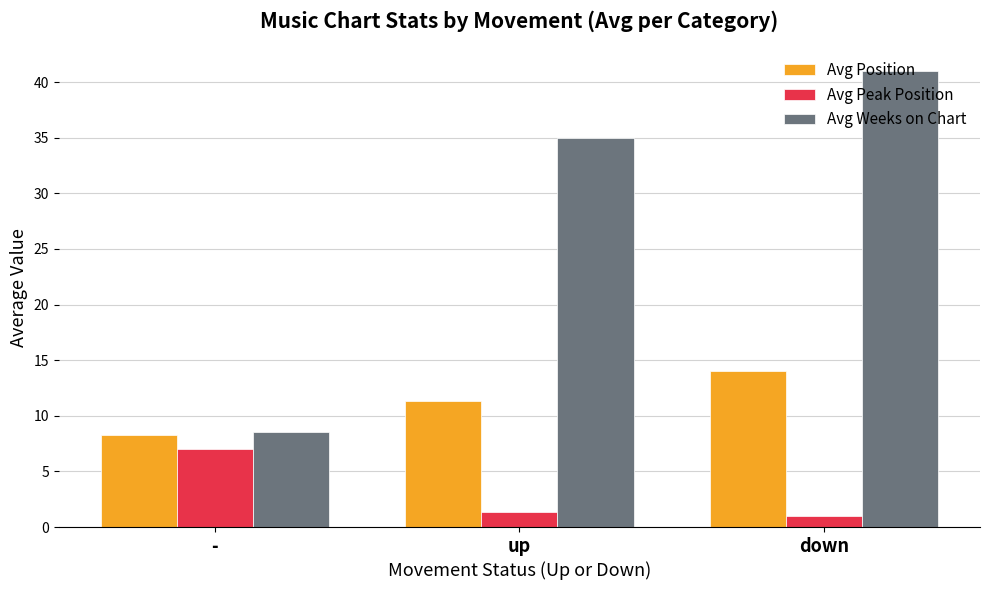

How many distinct data groups are displayed?

3